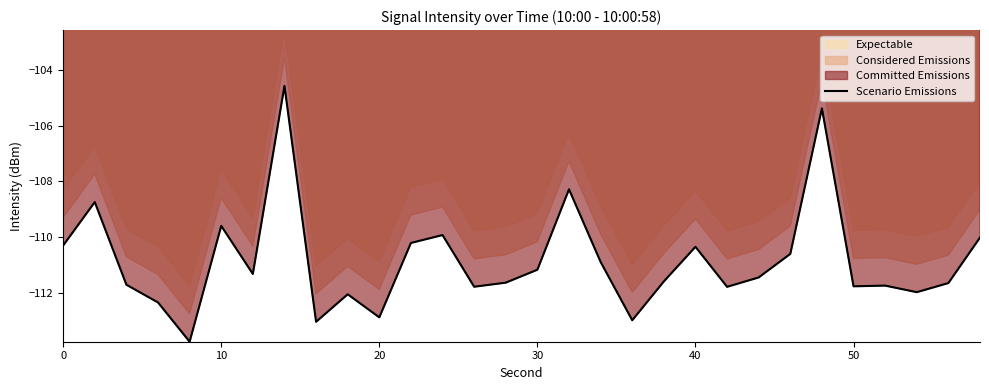

At which category does the chart reach its peak across all series?

7